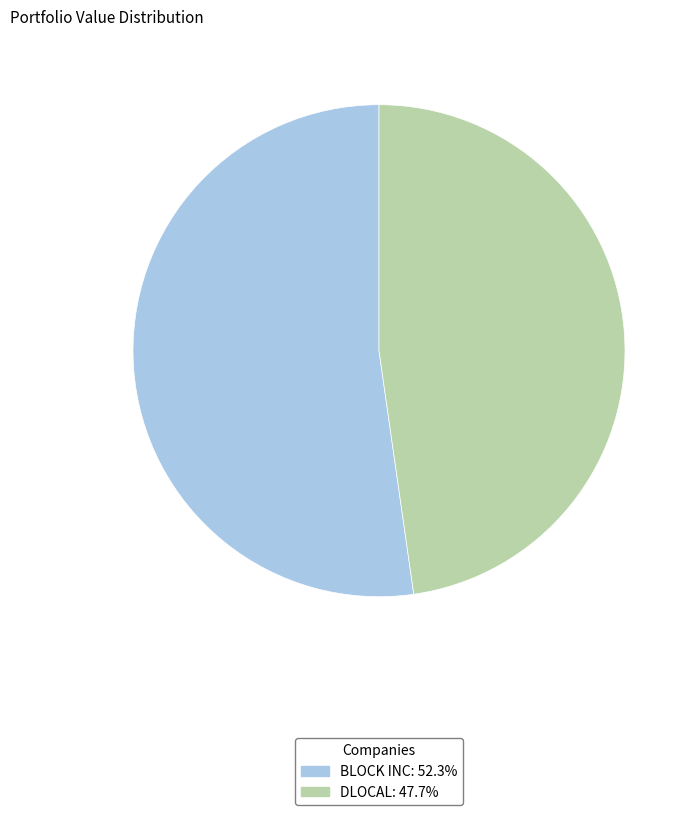

What is the ratio of the value at BLOCK INC to the value at DLOCAL?

1.1